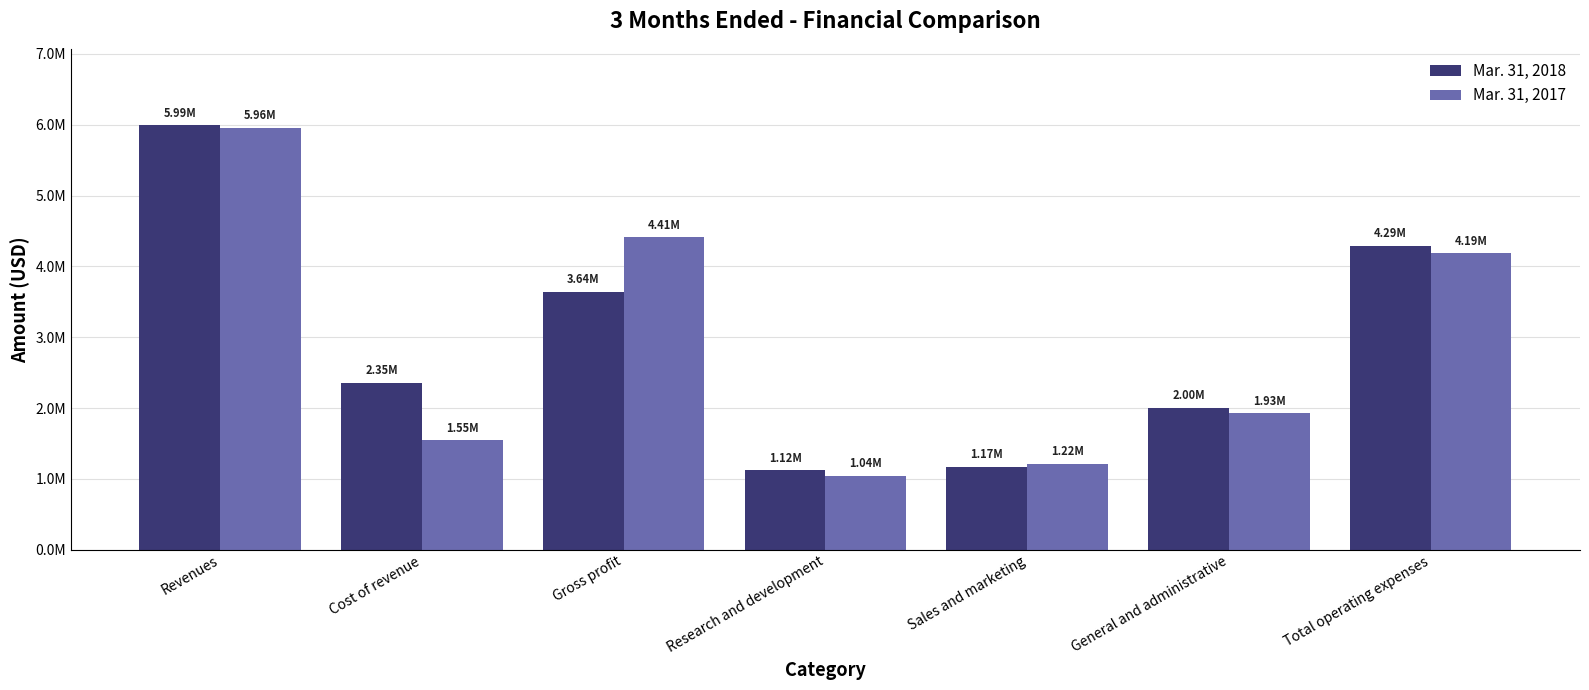

Rank the categories by Mar. 31, 2018 value from lowest to highest.

Research and development, Sales and marketing, General and administrative, Cost of revenue, Gross profit, Total operating expenses, Revenues